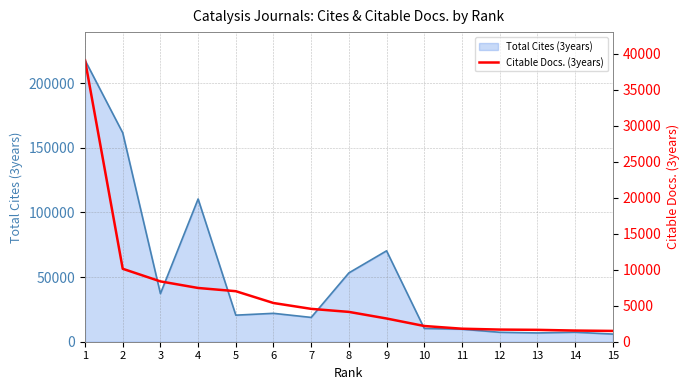

True or false: Total Cites (3years) line has a value of 383648 at 1.

False